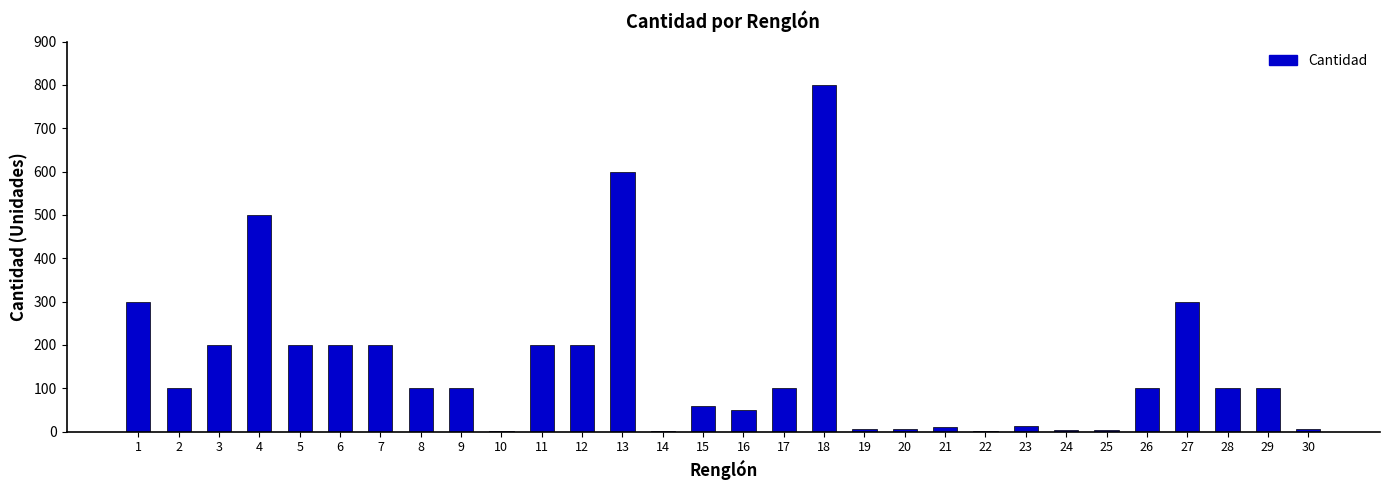

What is the change in value from 14 to 15?

+58